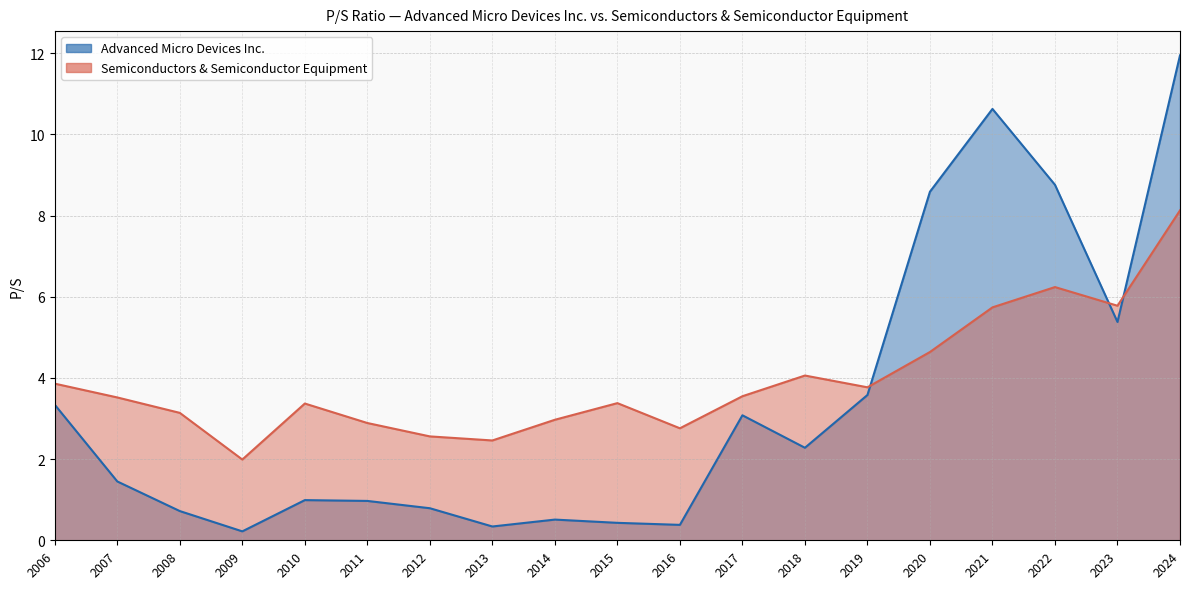

At which label is Semiconductors & Semiconductor Equipment closest to 5?

2020